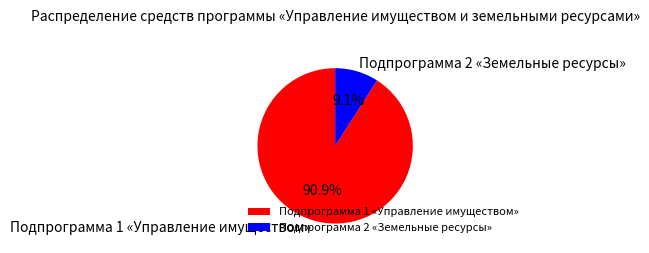

Which has a higher value, Подпрограмма 1 «Управление имуществом» or Подпрограмма 2 «Земельные ресурсы»?

Подпрограмма 1 «Управление имуществом»